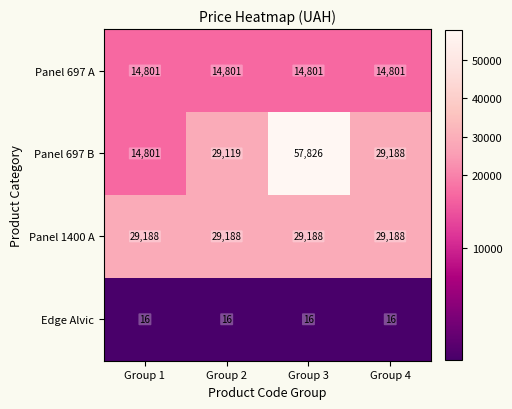

At which category is the sum across all series the highest?

Group 3